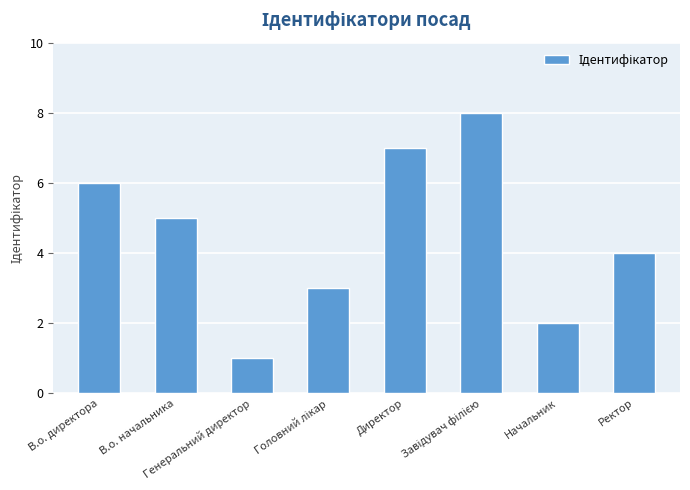

What is the difference between the maximum and minimum values?

7